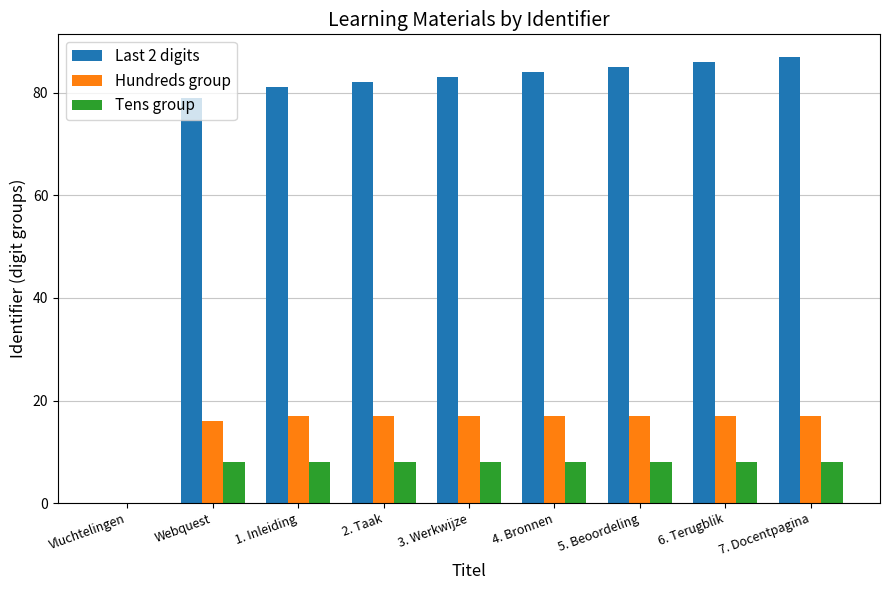

How many series are shown in this chart?

3